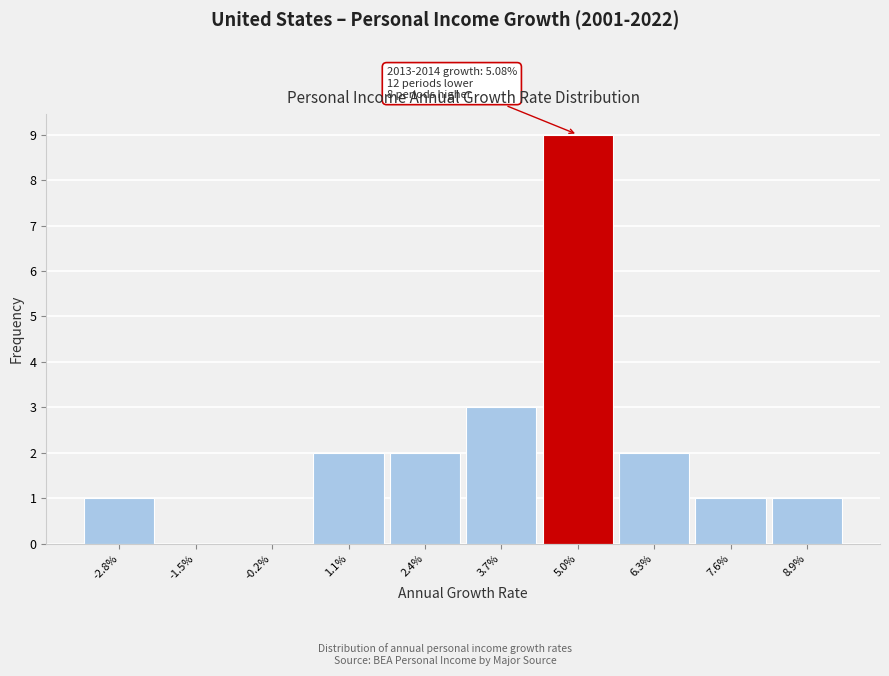

Reading left to right, transcribe all the data shown in this chart.

-2.8%=1	-1.5%=0	-0.2%=0	1.1%=2	2.4%=2	3.7%=3	5.0%=9	6.3%=2	7.6%=1	8.9%=1